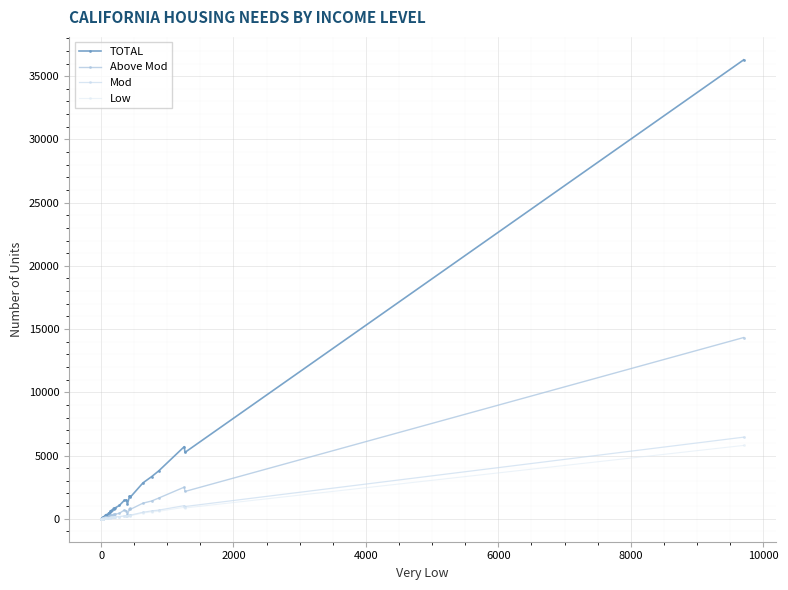

What is the difference between the maximum and minimum values in the Low series?

5799